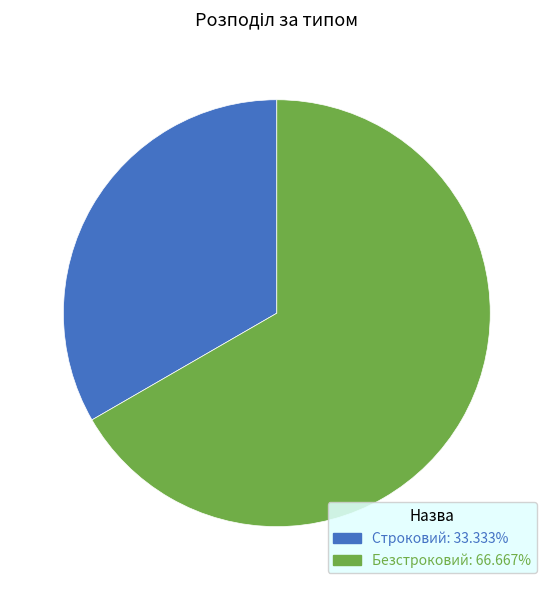

Approximately how many times larger is the value at Безстроковий compared to Строковий?

2.0